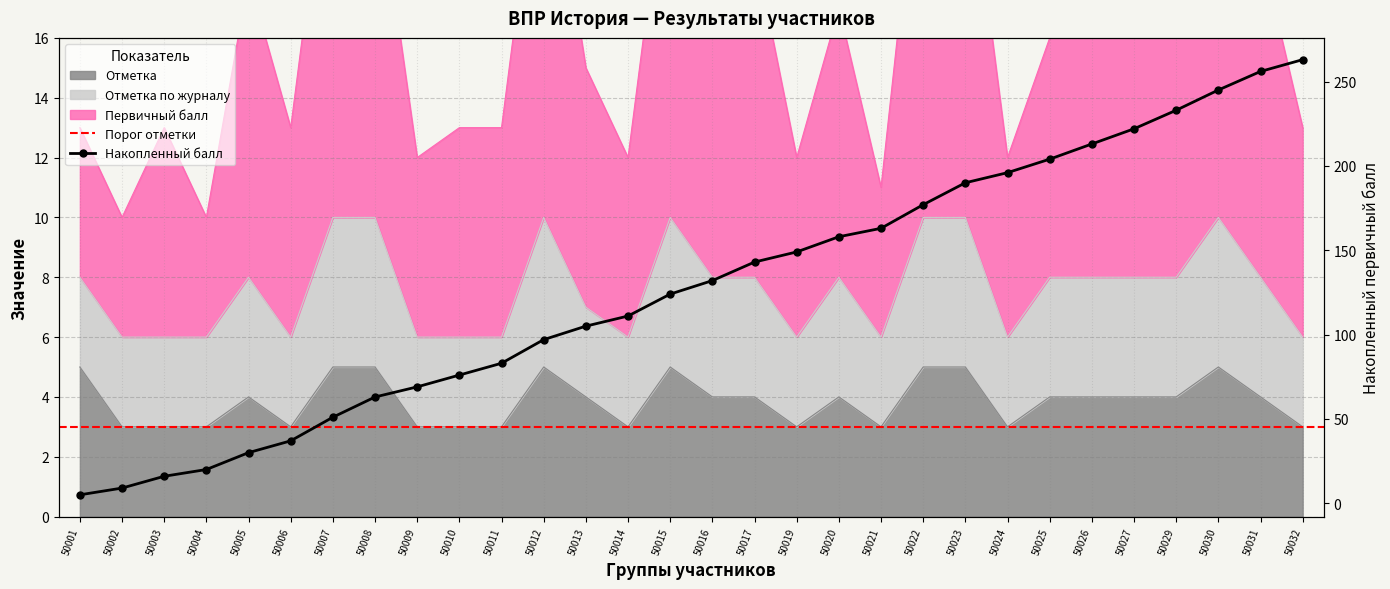

Does the chart have visible grid lines?

Yes